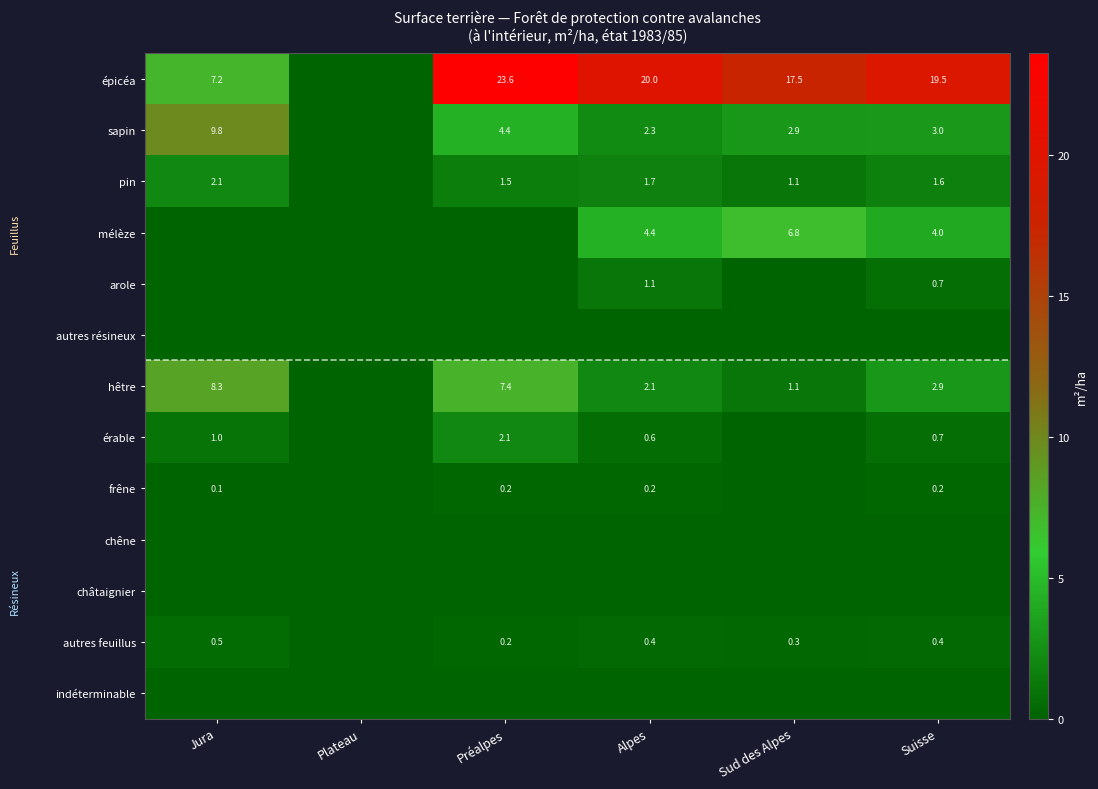

What is the sum of the pin values at Alpes and Sud des Alpes?

2.8